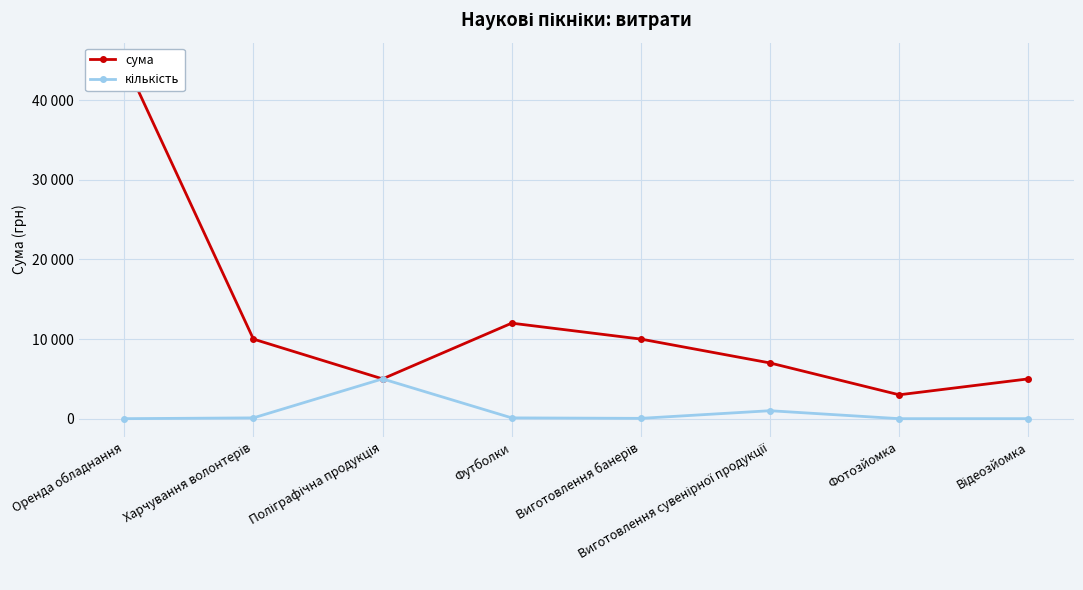

List the labels in order of кількість value, largest first.

Поліграфічна продукція, Виготовлення сувенірної продукції, Харчування волонтерів, Футболки, Виготовлення банерів, Оренда обладнання, Фотозйомка, Відеозйомка